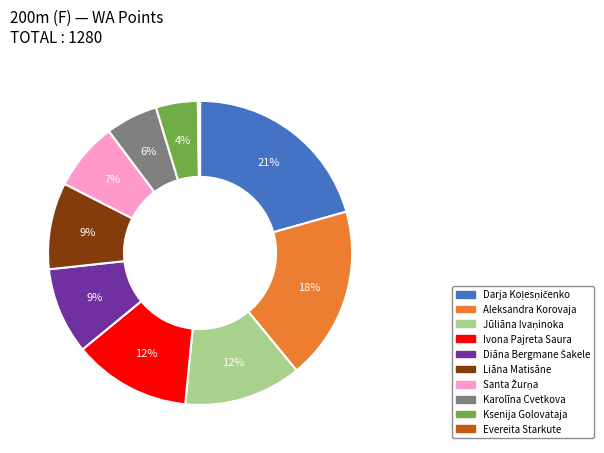

Is it true that Ksenija Golovataja is 4% of the pie?

True